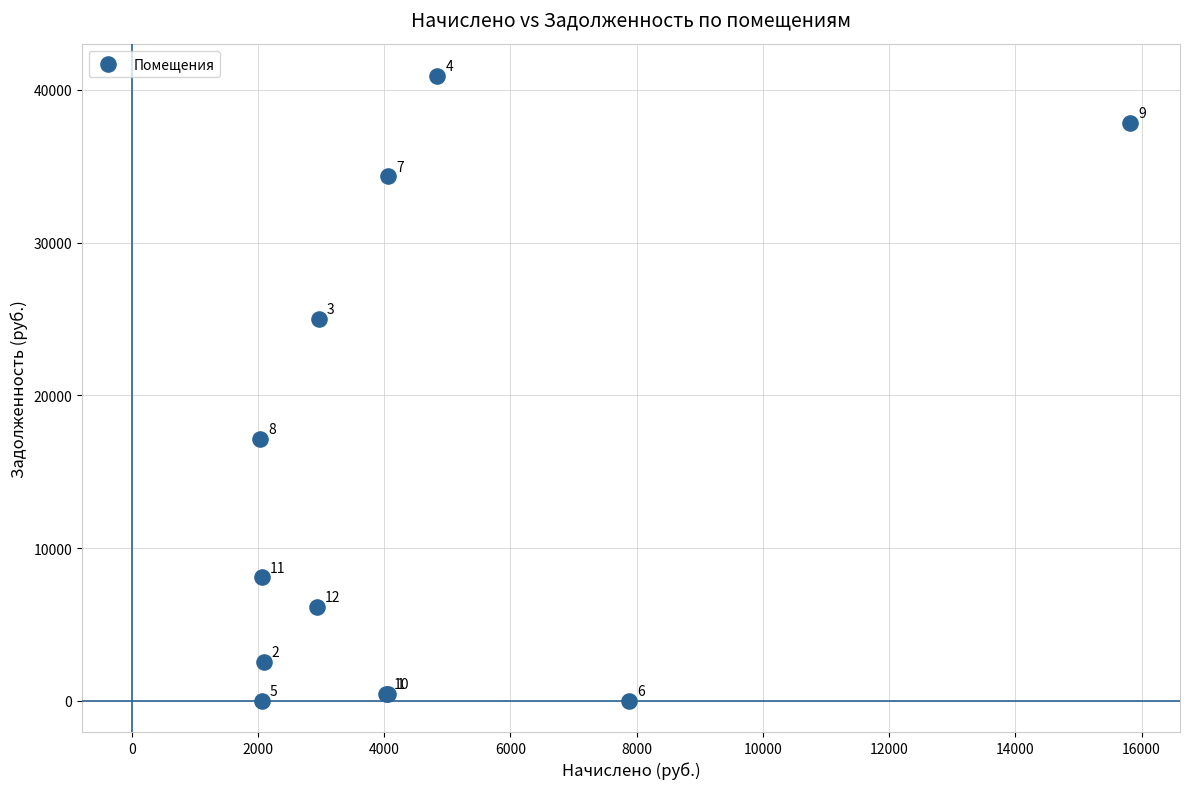

What Y value in the scatter plot is closest to 20463?

17151.5